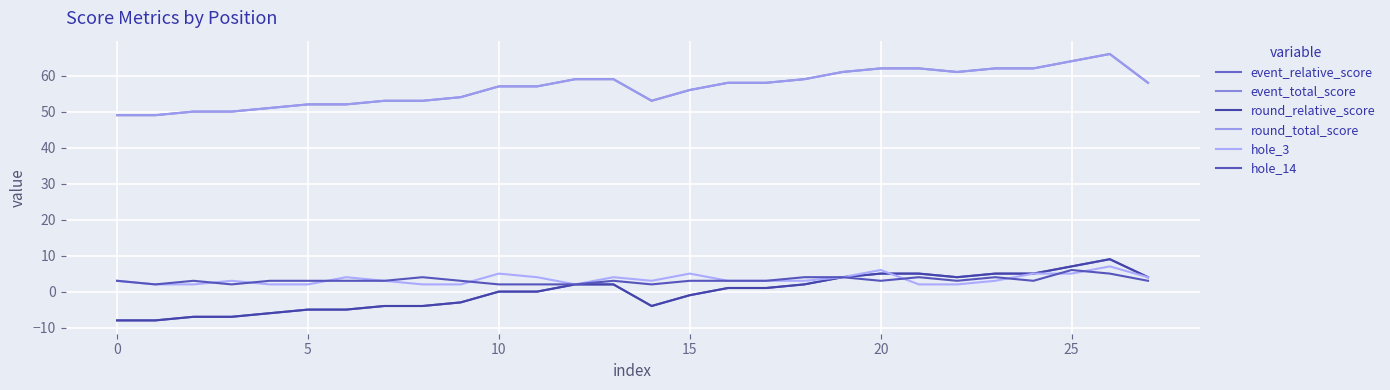

Is this an area chart (filled region under the line)?

No